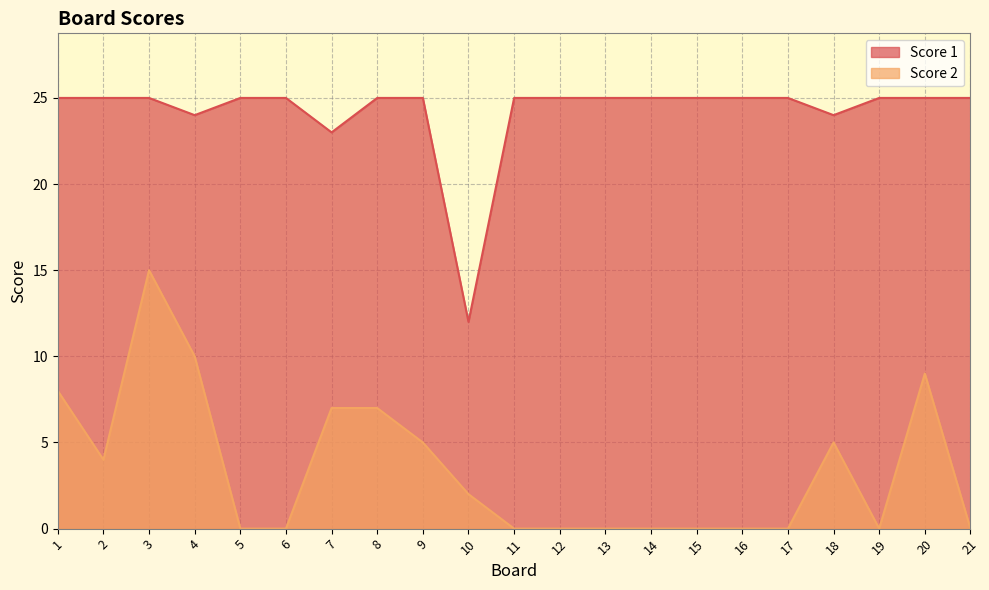

What is the difference between the Score 1 values at 13 and 10?

13